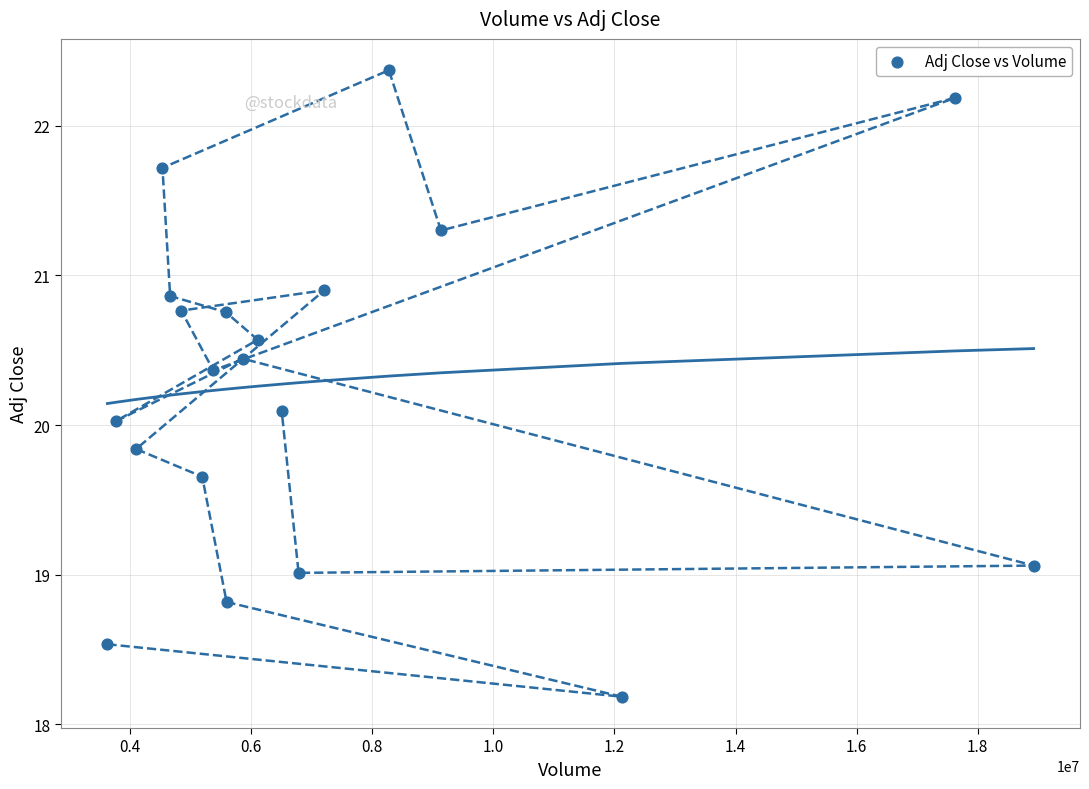

What is the range of X values (max minus min)?

15292200.0